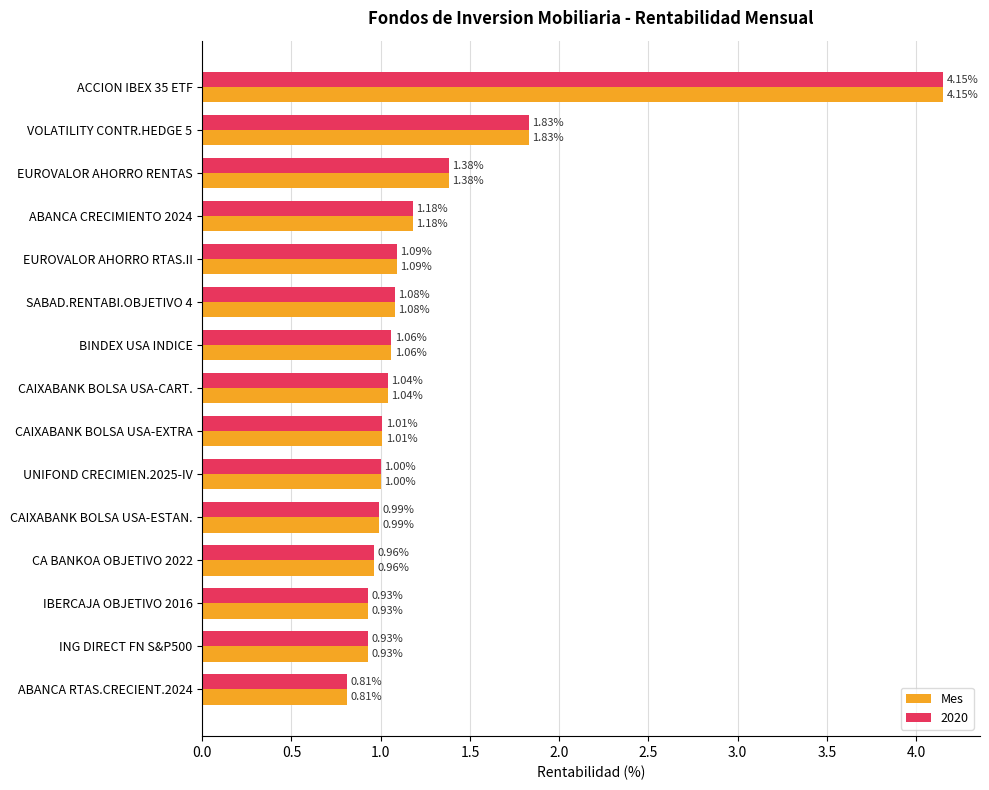

What is the difference between the maximum and minimum values in the Mes series?

3.3